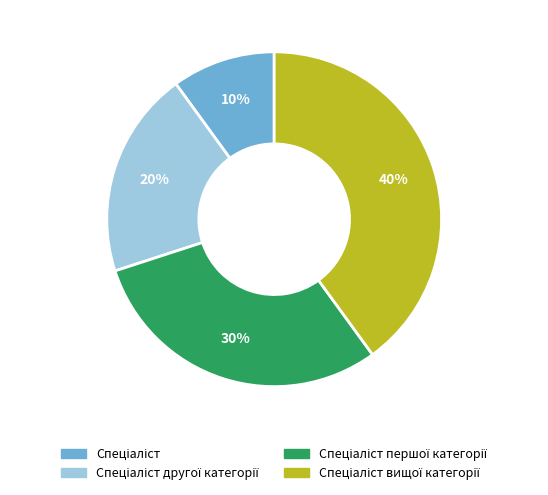

To the nearest percent, what is the difference between the largest and smallest slice percentages?

30%